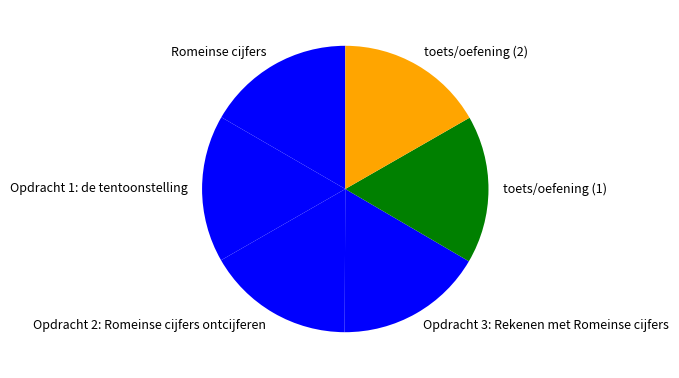

Is the sum of Opdracht 1: de tentoonstelling and toets/oefening (2) greater than half?

No